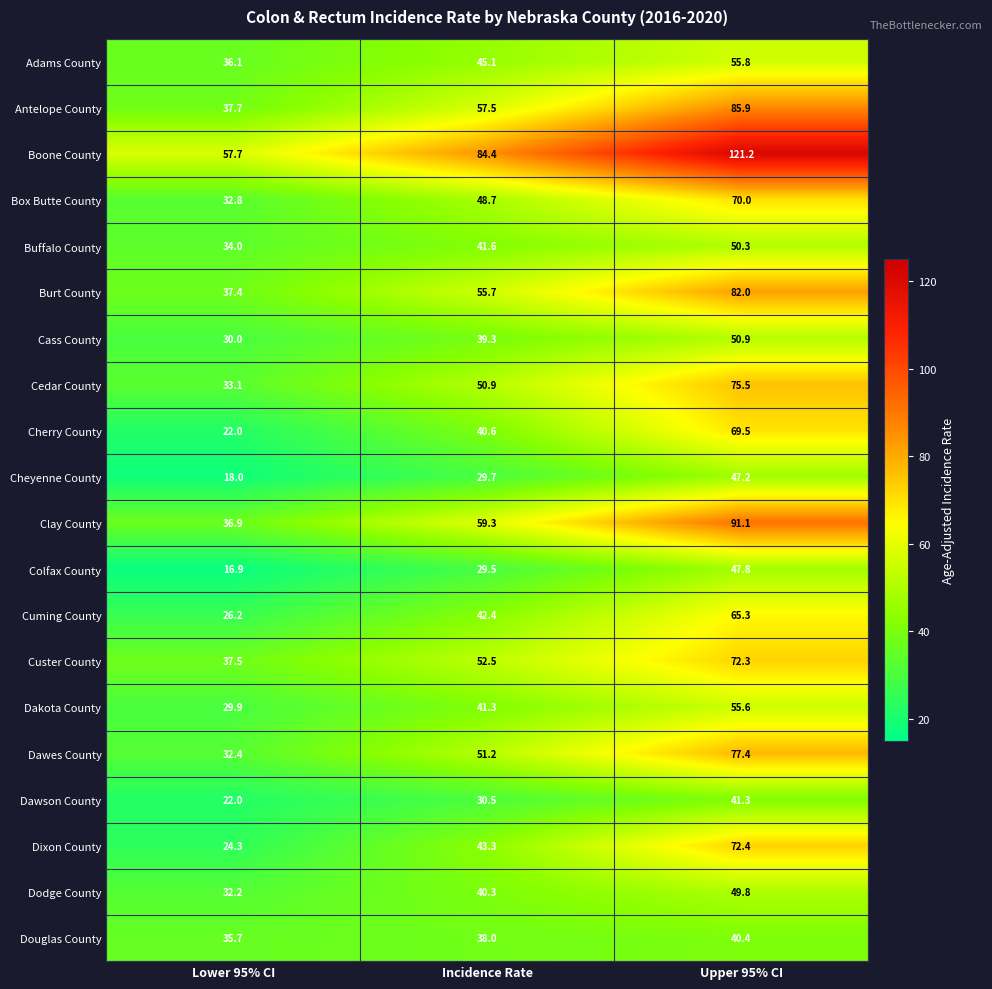

Is it true that Box Butte County equals 77.5 at Incidence Rate?

False